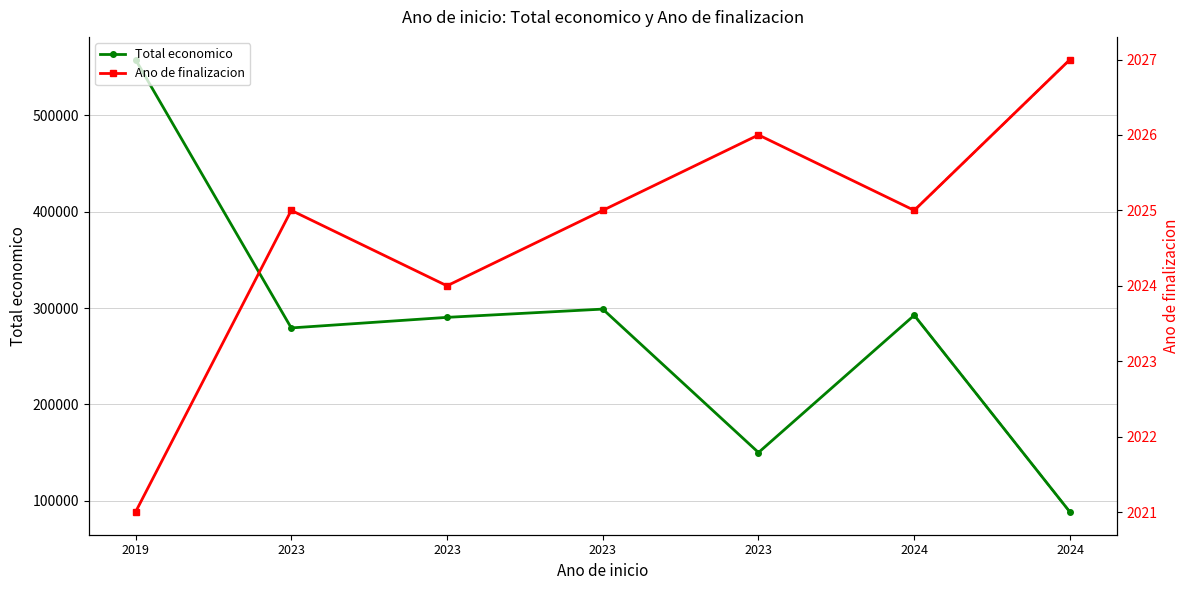

At which category is the sum across all series the highest?

2019